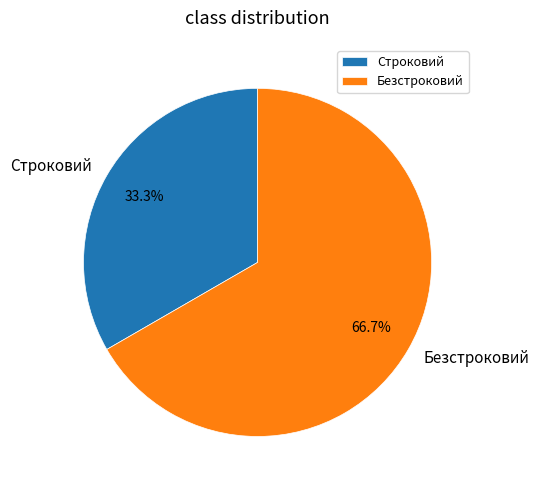

To the nearest percent, what is the average slice percentage?

50%